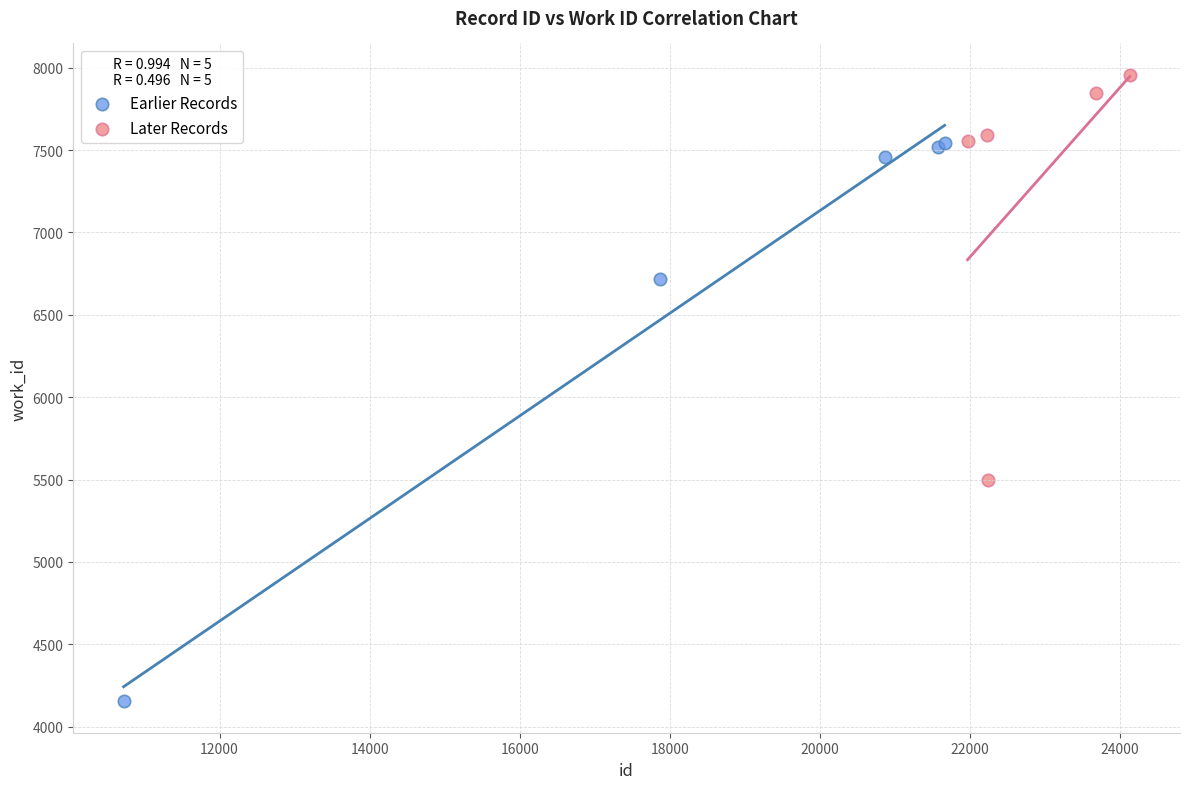

Which series contains the highest Y value?

Later Records